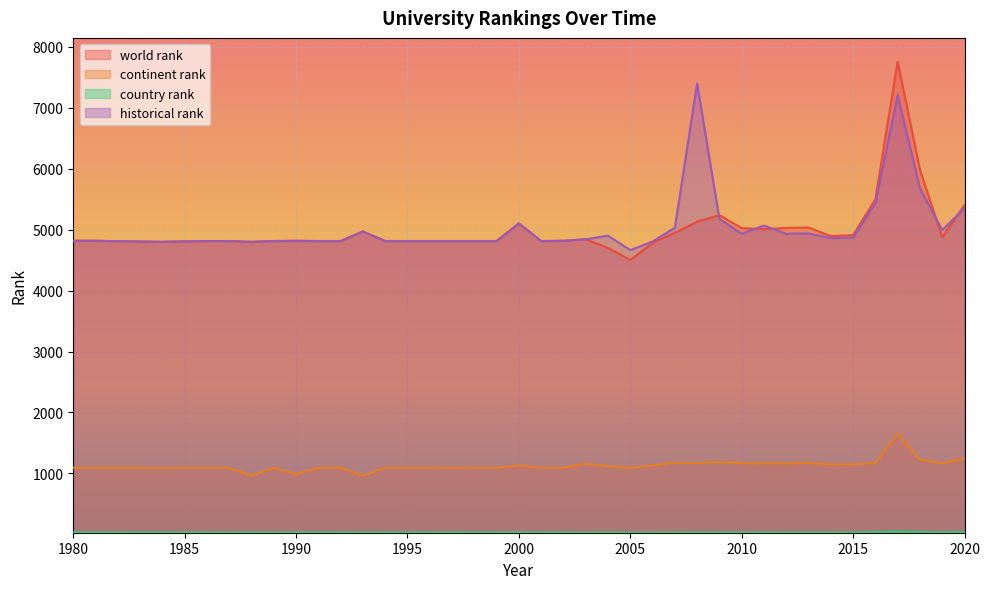

Rank the categories by world rank value from lowest to highest.

2005, 2004, 2006, 1988, 1984, 1983, 1985, 1986, 1987, 1989, 1991, 1992, 1994, 1995, 1996, 1997, 1998, 1999, 2001, 1990, 2002, 1980, 1981, 2003, 2019, 2014, 2015, 2007, 1993, 2011, 2010, 2012, 2013, 2000, 2008, 2009, 2020, 2016, 2018, 2017